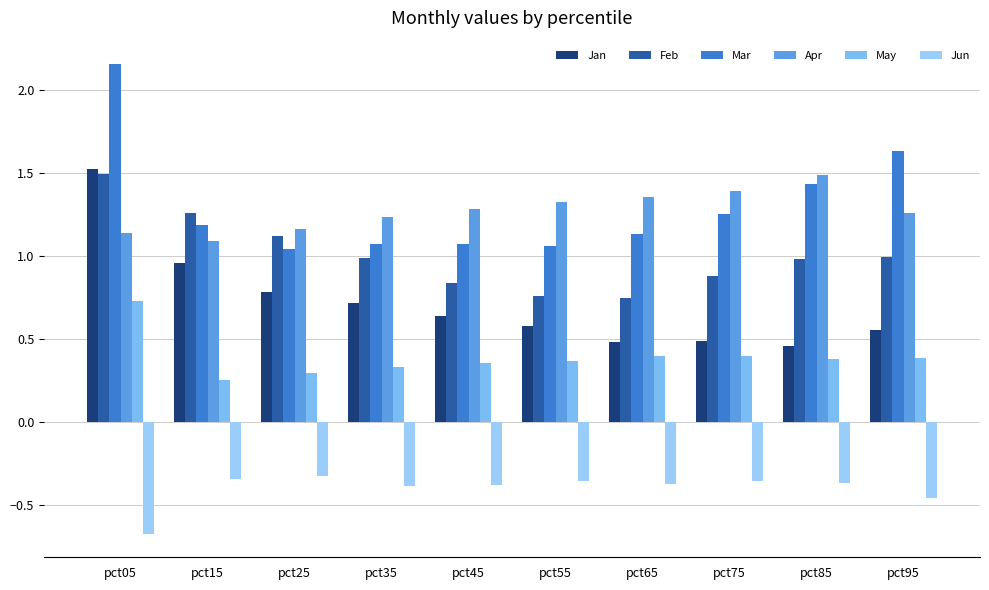

At which category is the sum across all series the highest?

pct05